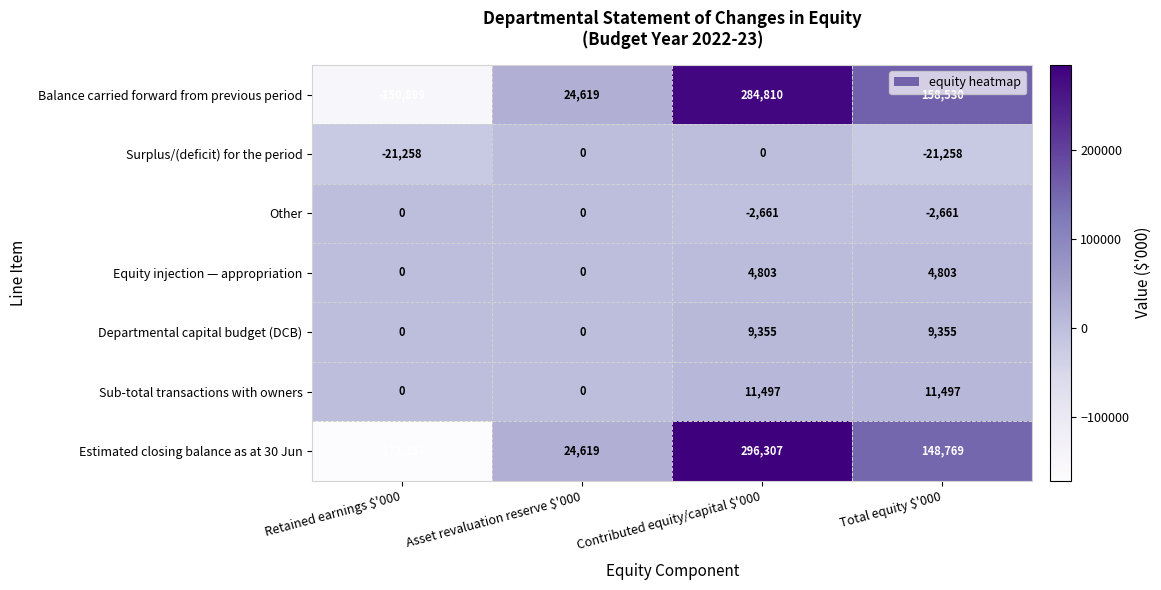

Is it true that Balance carried forward from previous period equals 284810 at Contributed equity/capital $'000?

True